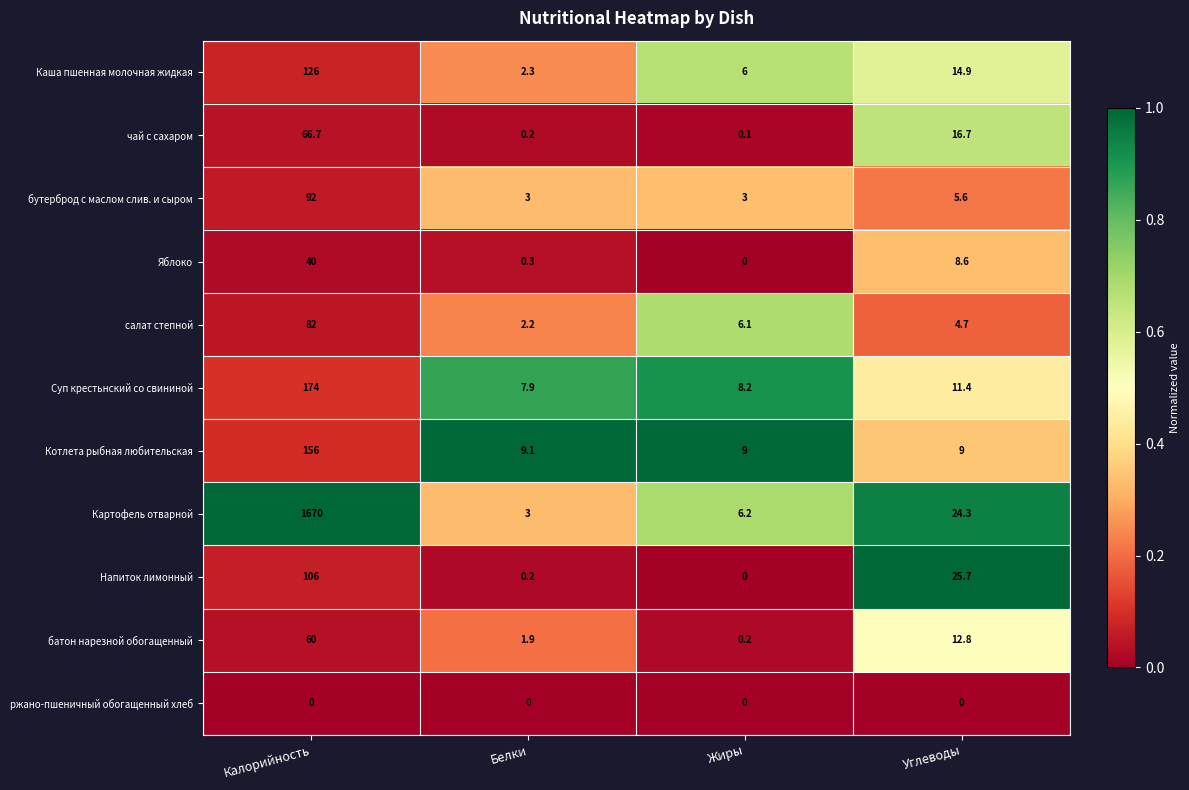

Which category has the lowest value in the Напиток лимонный series?

Жиры